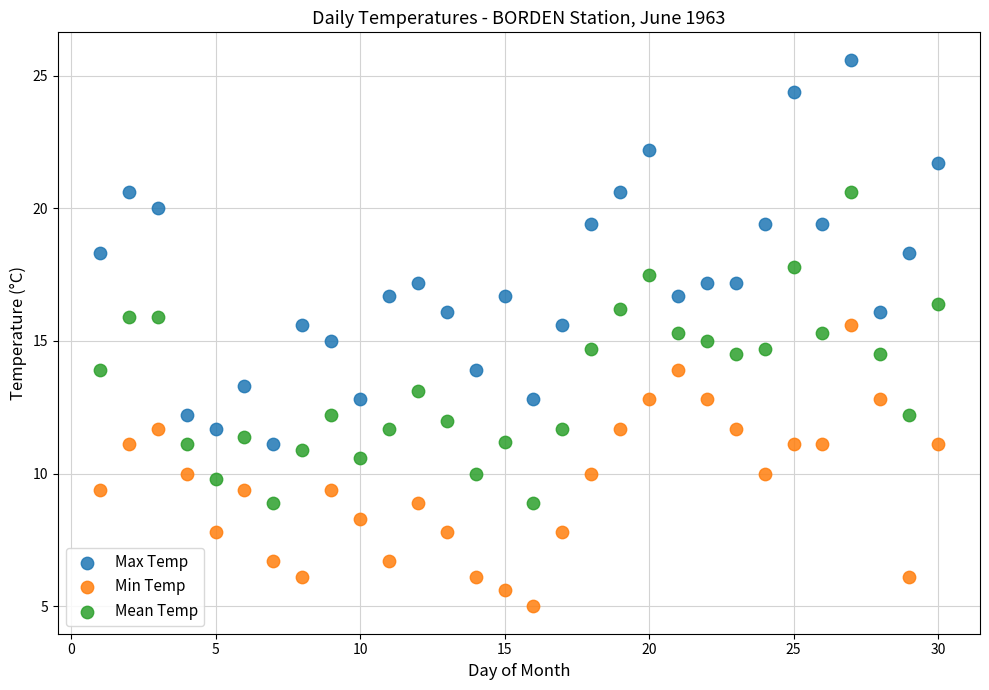

Across all data points, what is the range of Y values (max minus min)?

20.6